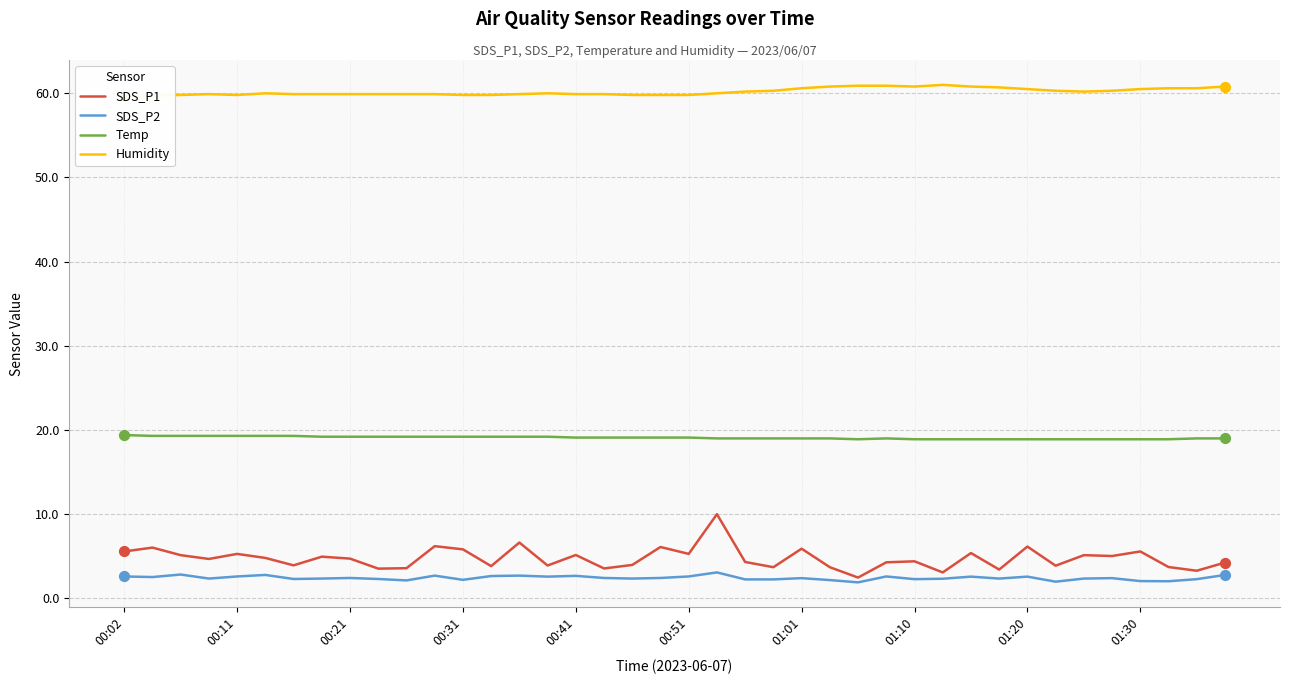

What are all the series names shown in the legend?

SDS_P1, SDS_P2, Temp, Humidity